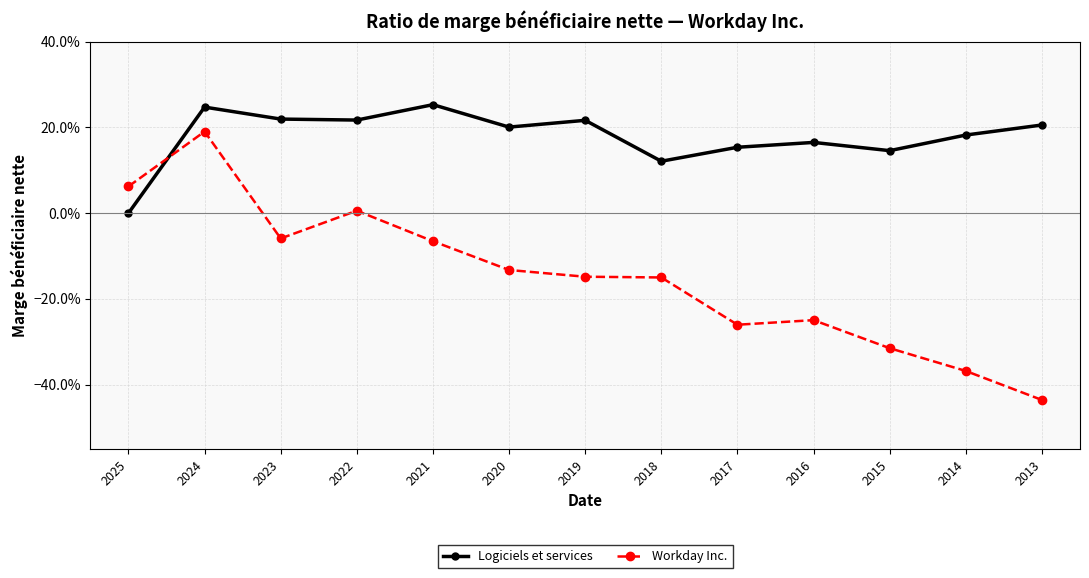

Is this an area chart (filled region under the line)?

No